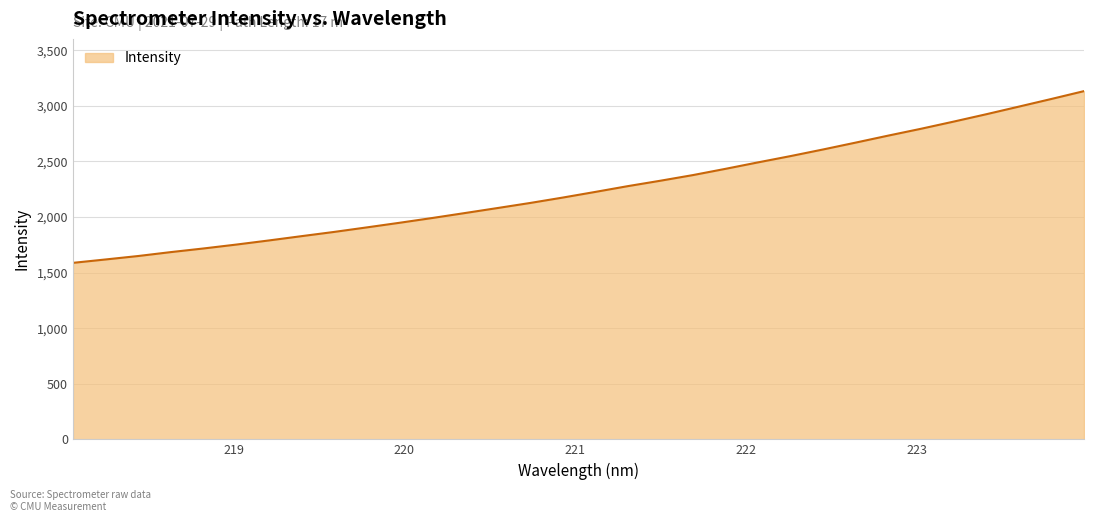

What is the greatest value displayed?

3133.0